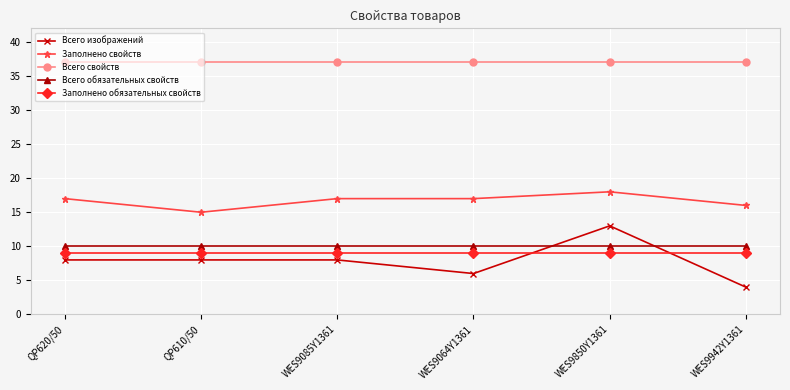

At how many categories does at least one series exceed 35?

6